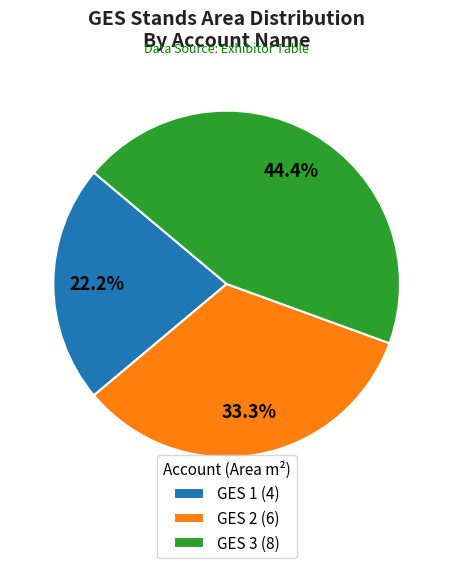

What is the ratio of the value at GES 1 to the value at GES 3?

0.5